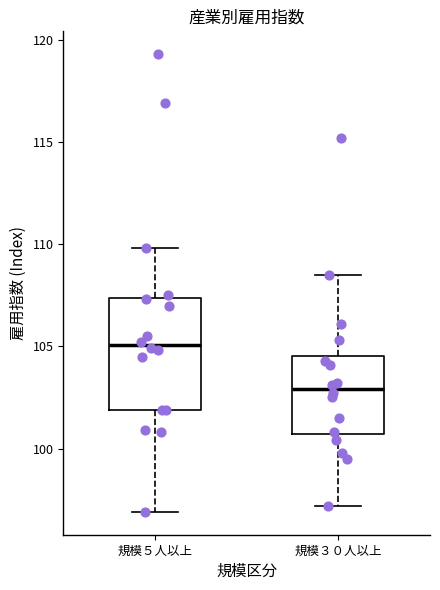

Where is the lower edge of the box for 規模３０人以上 on the y-axis? The values are not printed on the chart, so give them approximately, as read against the axis.

100.5